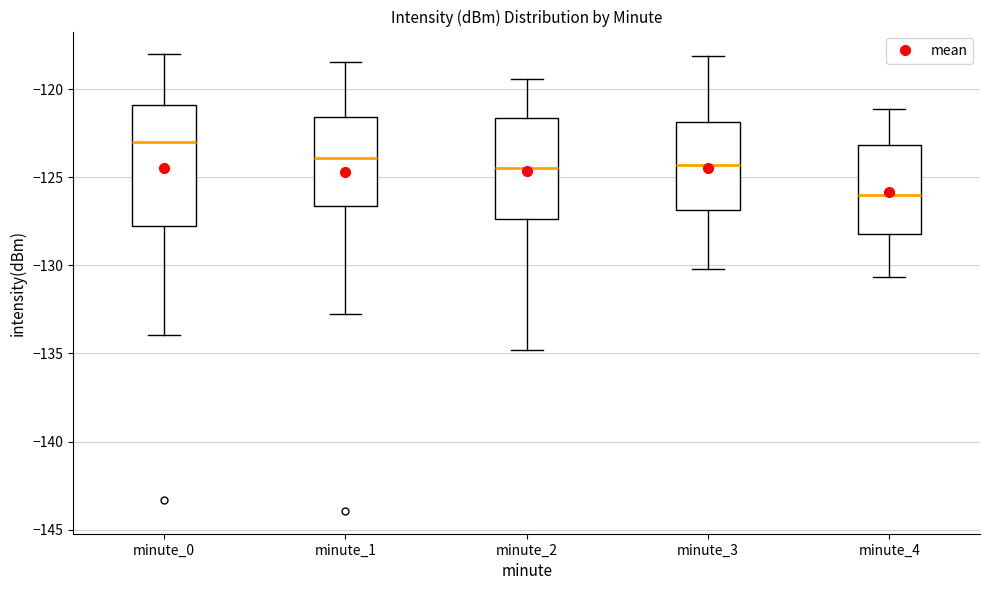

Which box has the highest median line?

minute_0